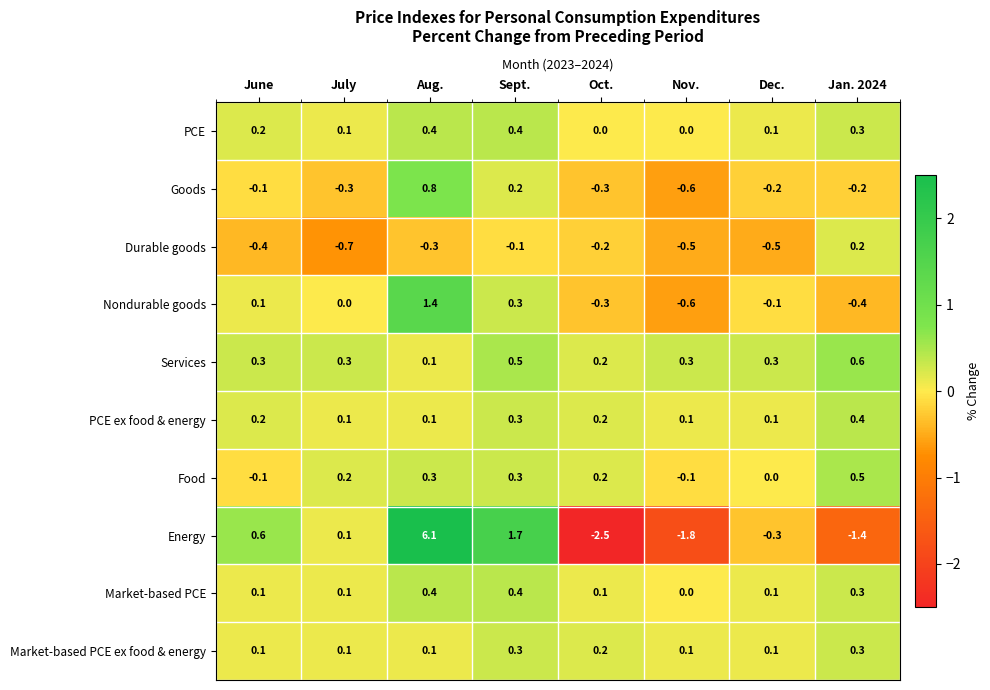

Between Nov. and Dec., which series saw the biggest shift?

Energy